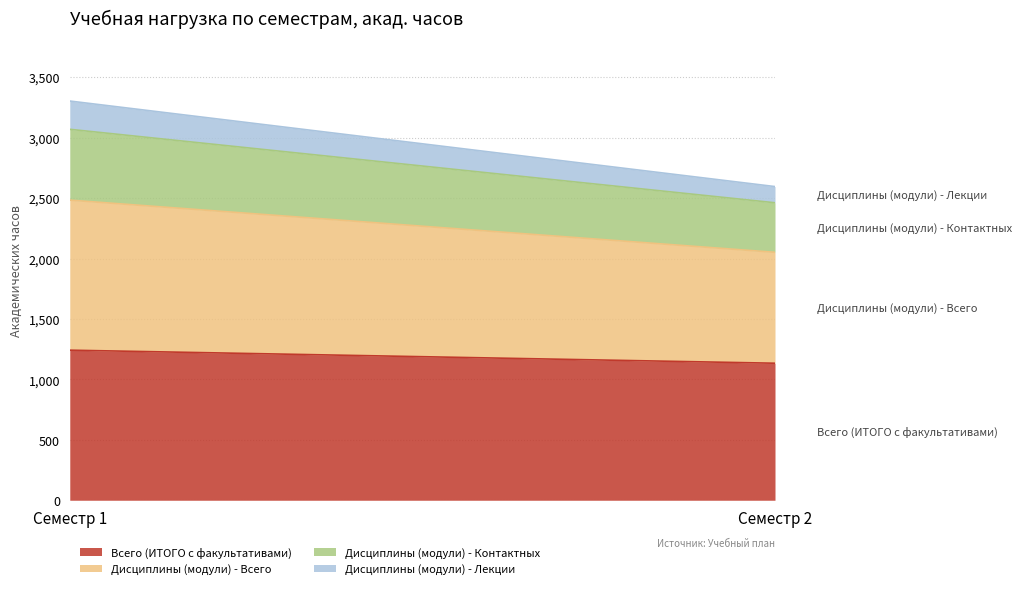

What is the average value of the Всего (ИТОГО с факультативами) series?

1188